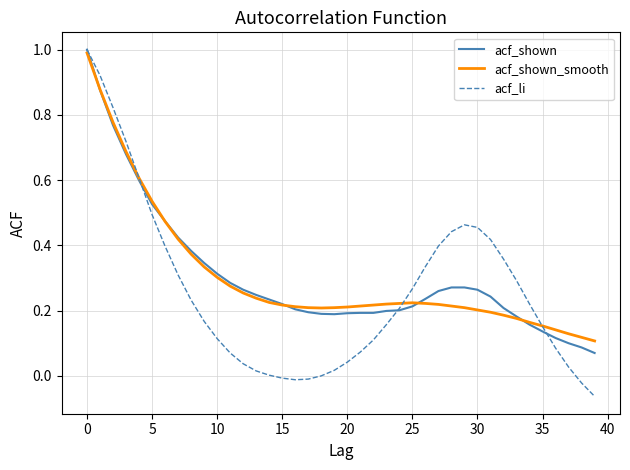

Is this an area chart (filled region under the line)?

No